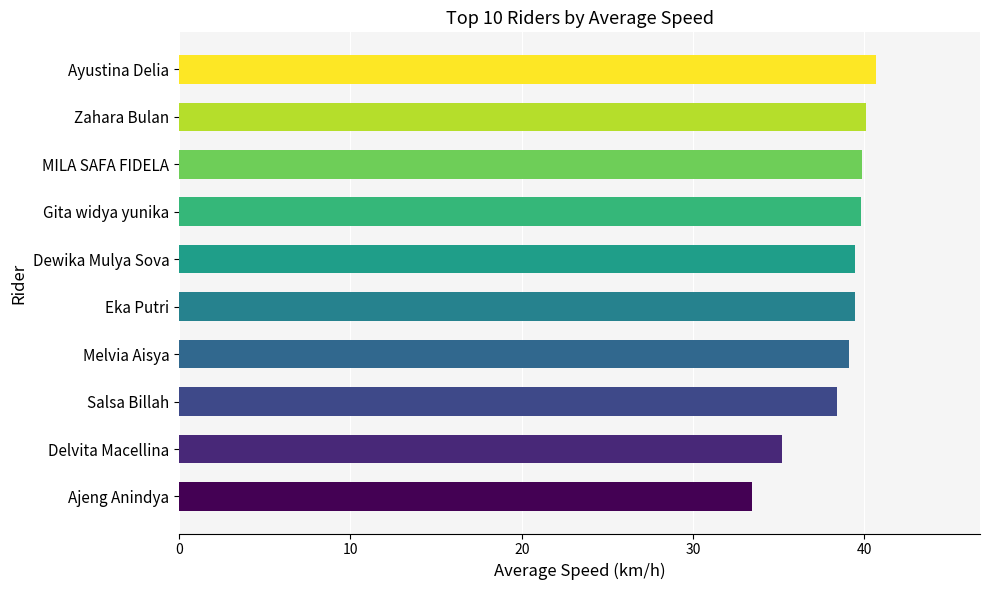

What value does the data have at Gita widya yunika?

39.8